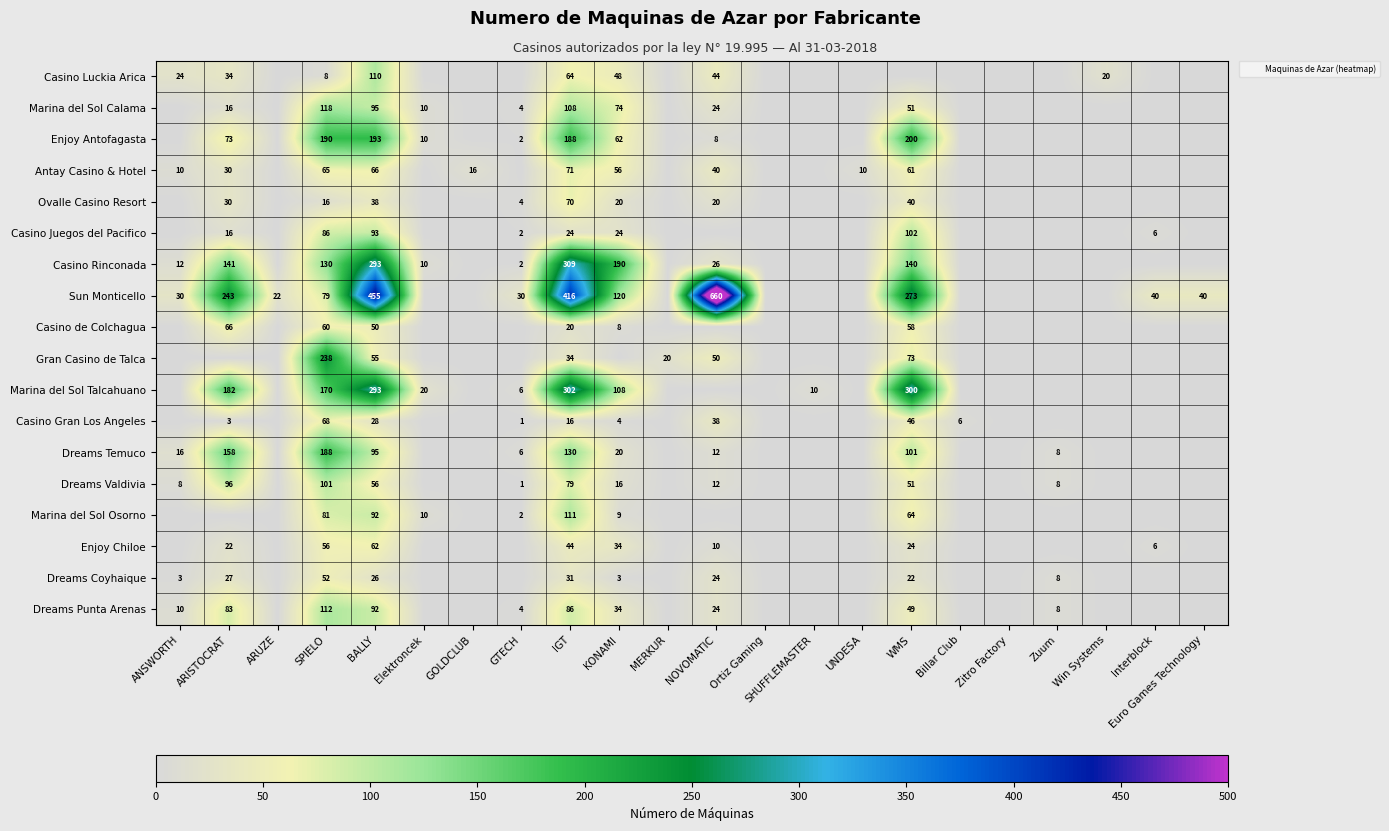

The Marina del Sol Osorno series shows 56 at IGT. True or false?

False